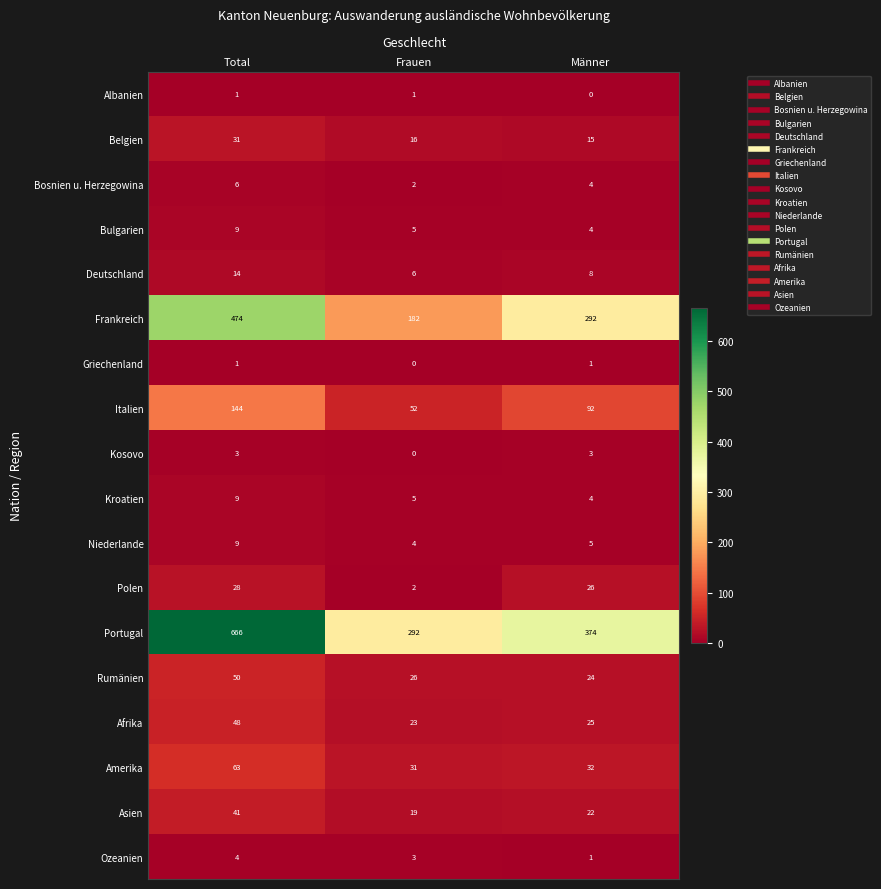

Which series changed the most between Total and Männer?

Portugal